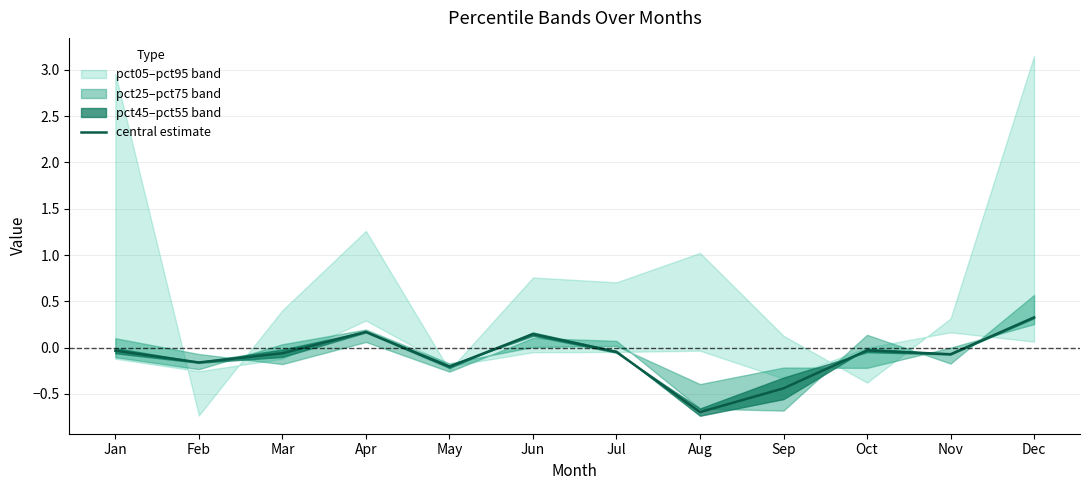

The value at Jan is -0.0. True or false?

False